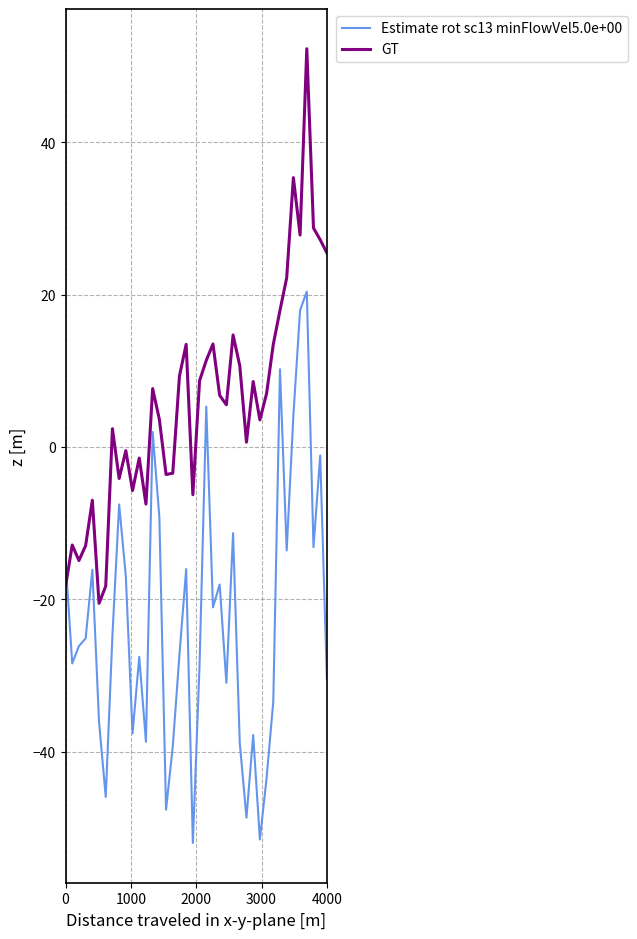

What is the smallest value displayed?

-52.0